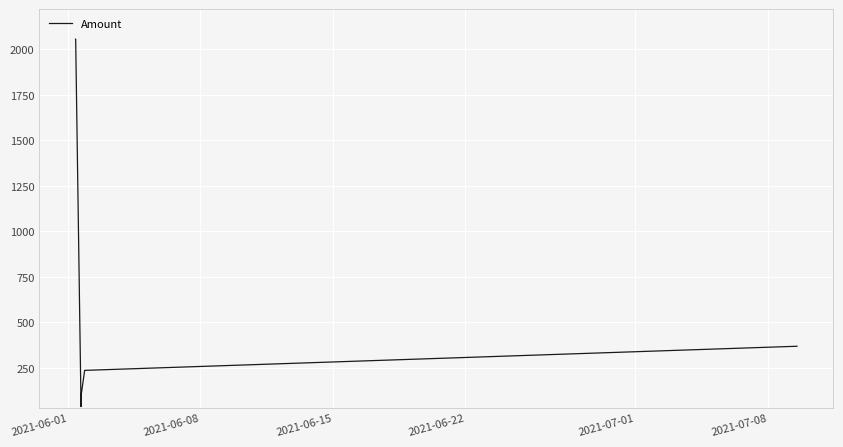

How many distinct data groups are displayed?

1